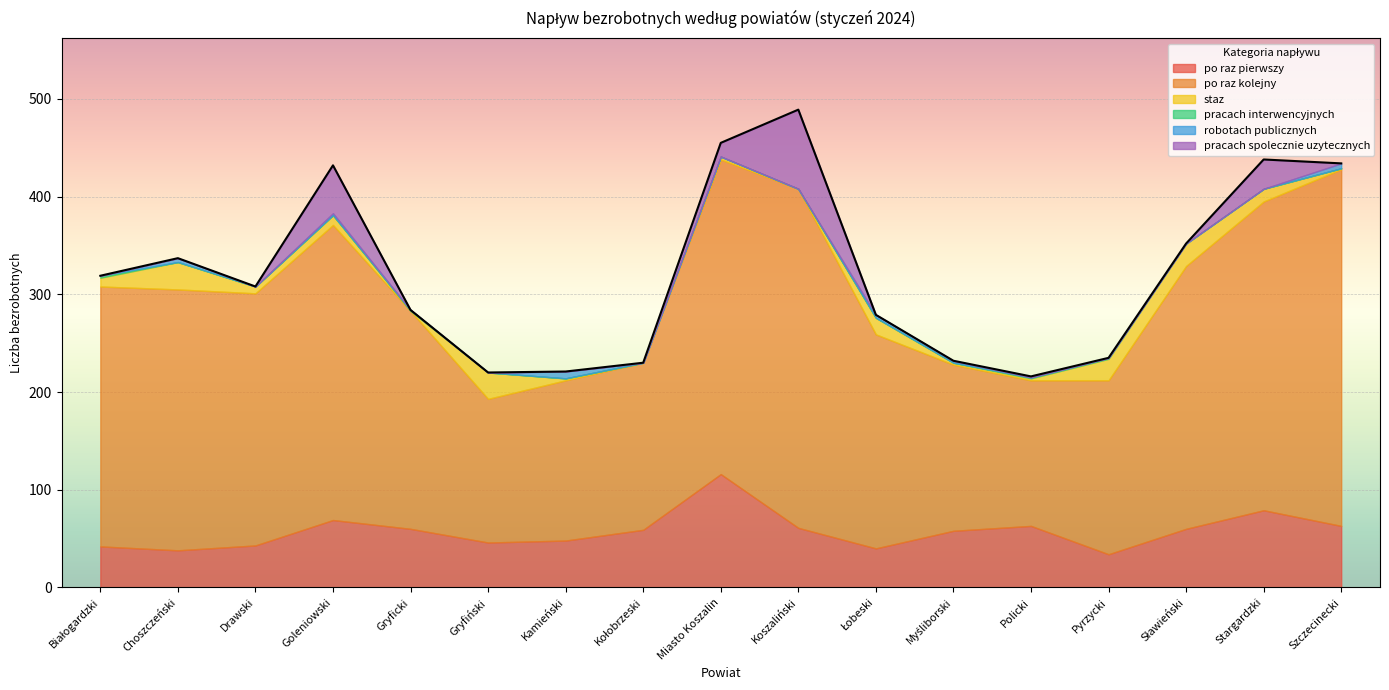

What position from the right is Łobeski?

7